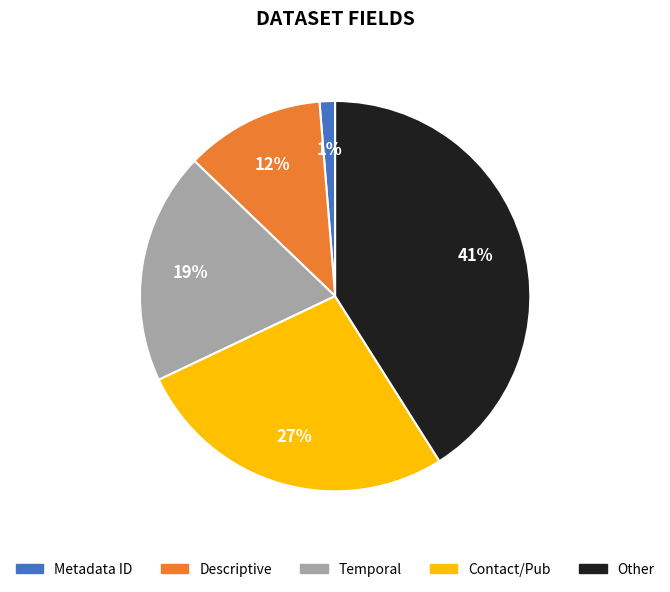

To the nearest percent, what is the difference between the largest and smallest slice percentages?

40%